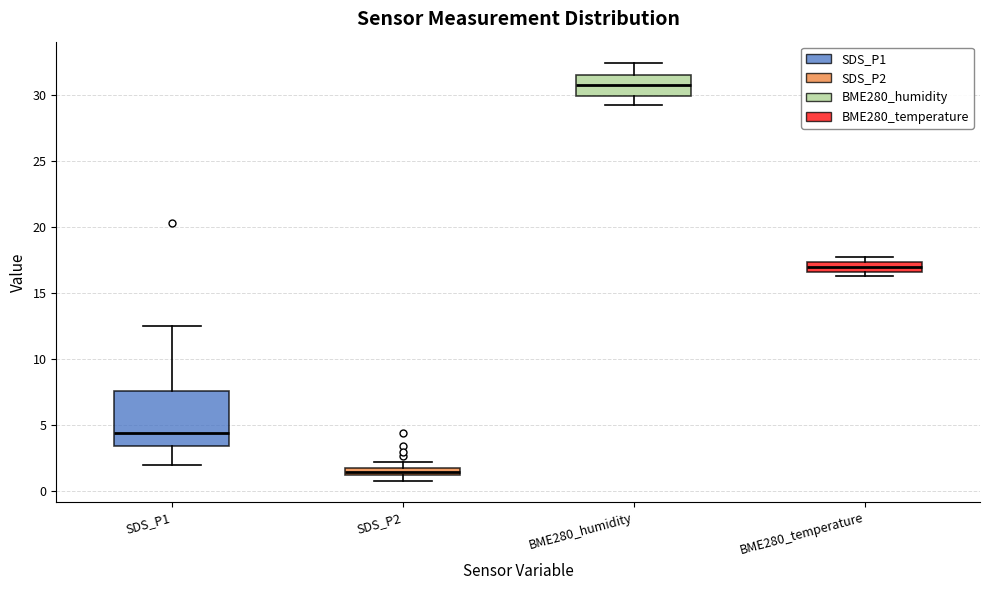

Which box has the highest median line?

BME280_humidity